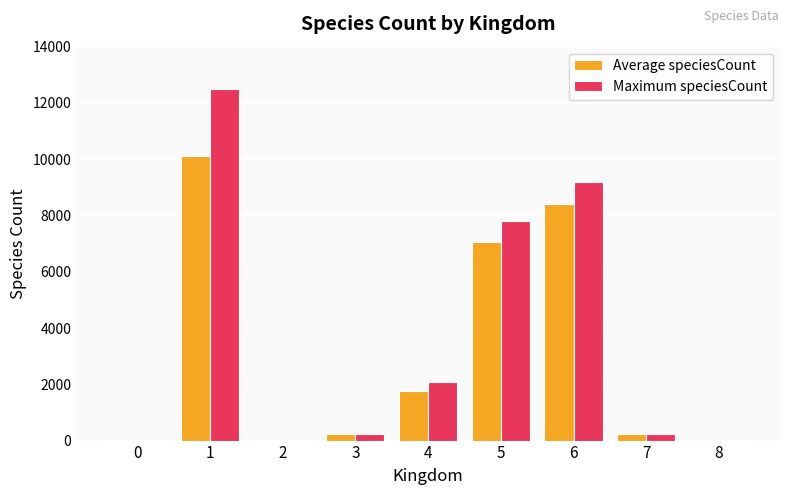

What is the total value across all series at 4?

3860.6